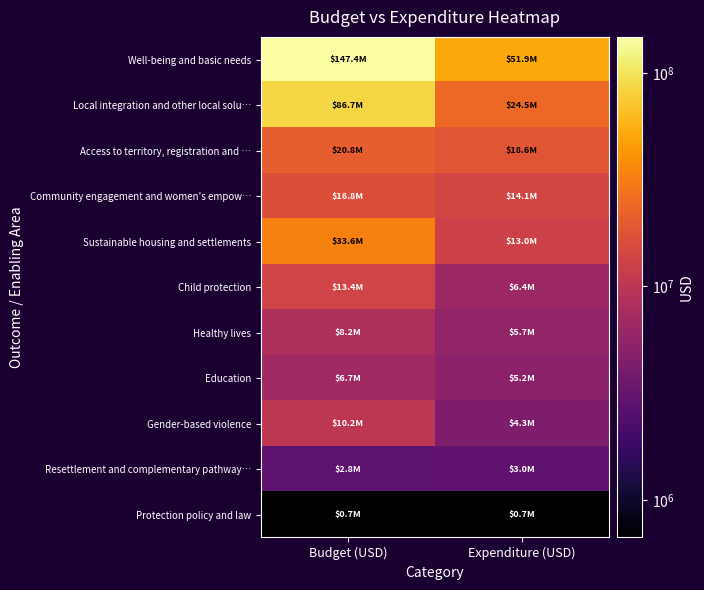

Which label corresponds to the largest value in the chart?

Budget (USD)